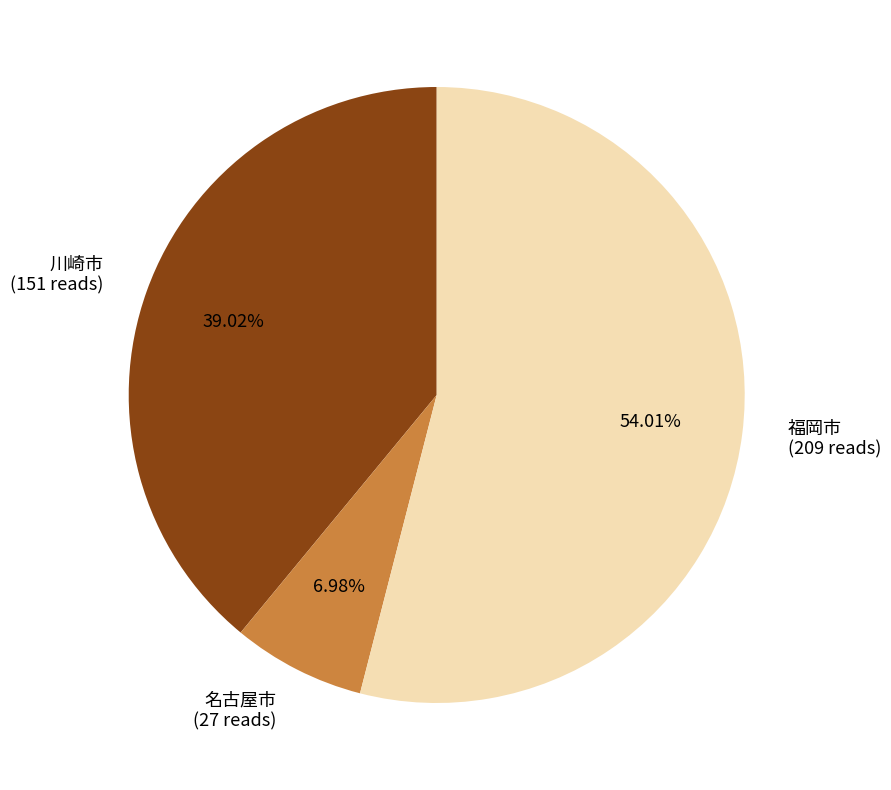

Approximately how many times larger is the value at 川崎市 compared to 名古屋市?

5.6